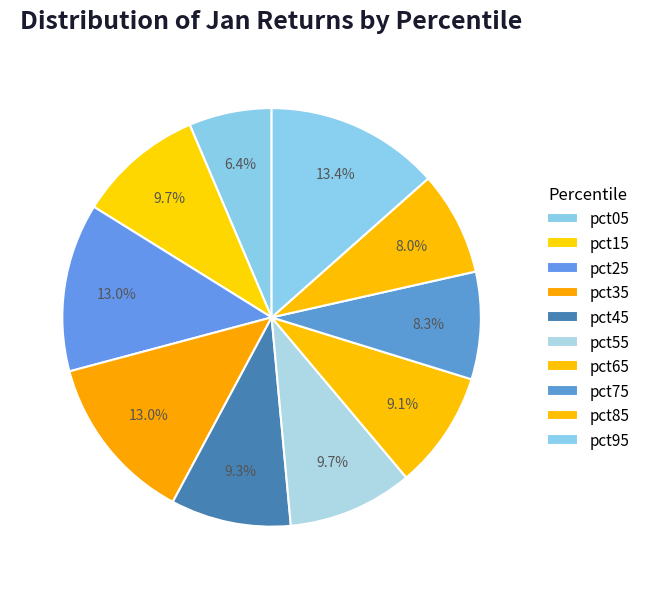

Is there any slice that represents more than half of the pie?

No